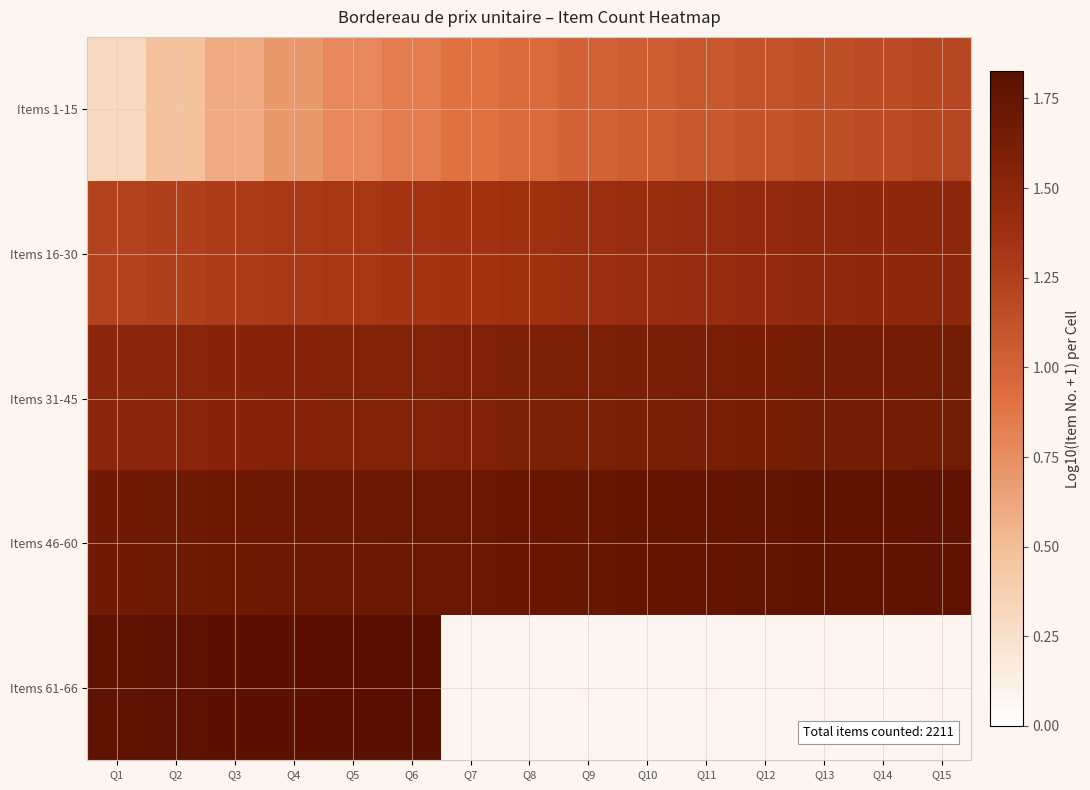

The value of Items 61-66 at Q3 is 1.8. True or false?

True